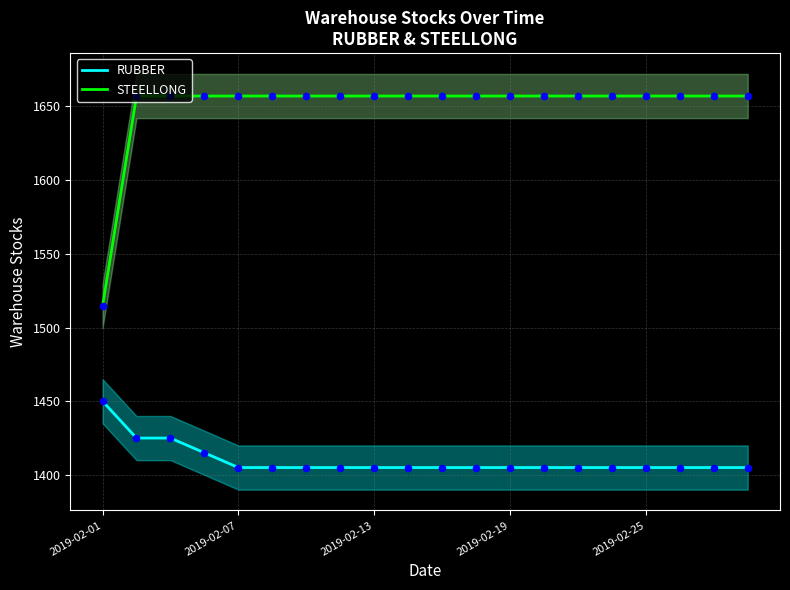

What is the total value across all series at 17?

3062.1